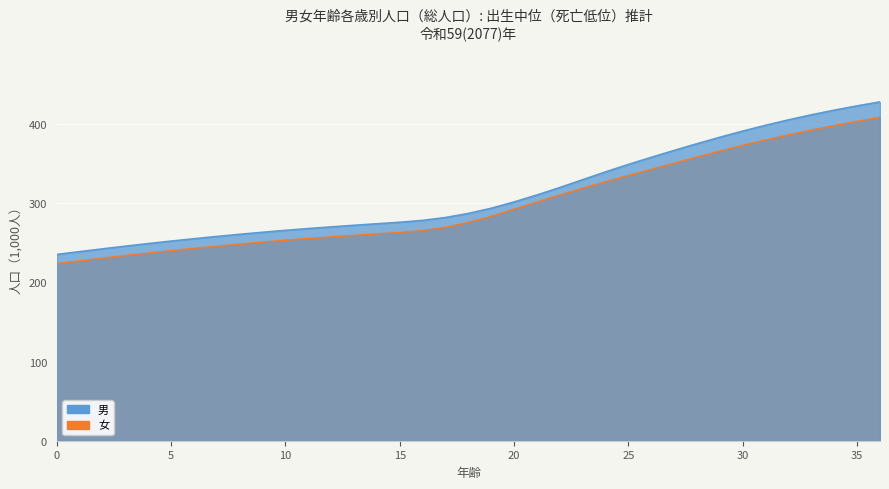

The value of 男 at 17 is 66.0. True or false?

False